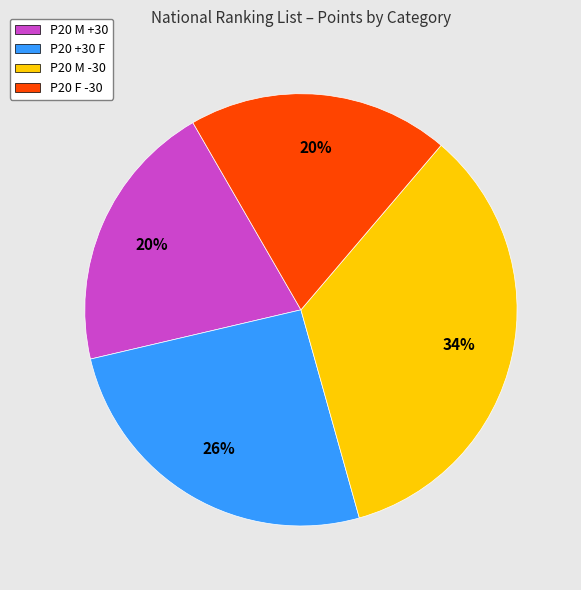

Does any single category account for the majority?

No